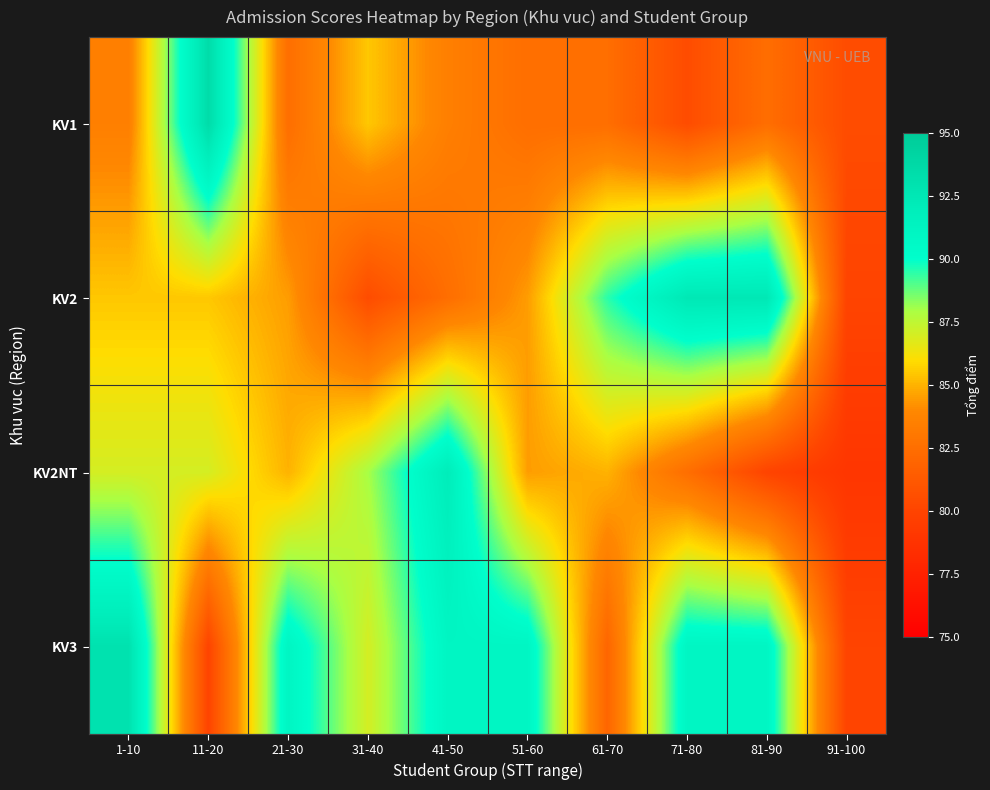

How many categories are shown in the chart?

10